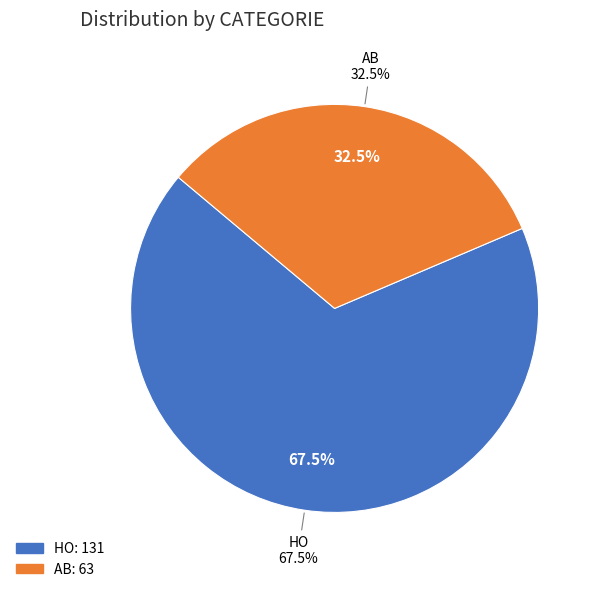

To the nearest percent, what is the average slice percentage?

50%